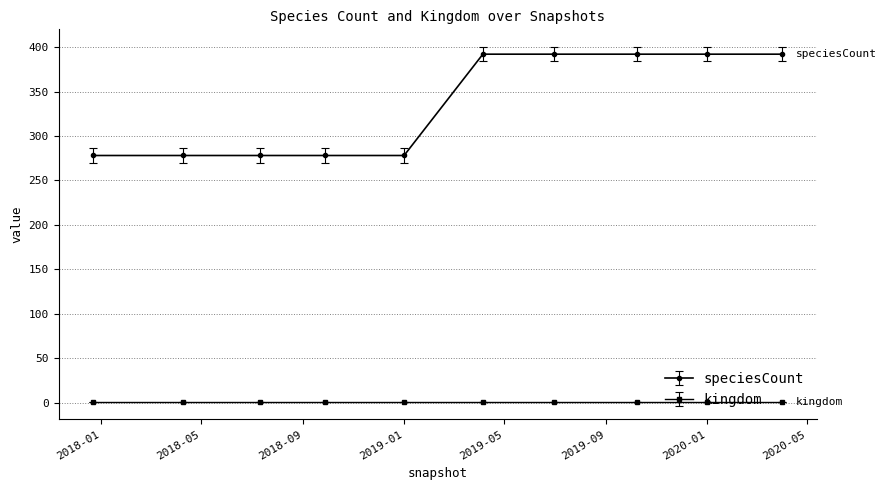

What is the minimum value shown in the chart?

1